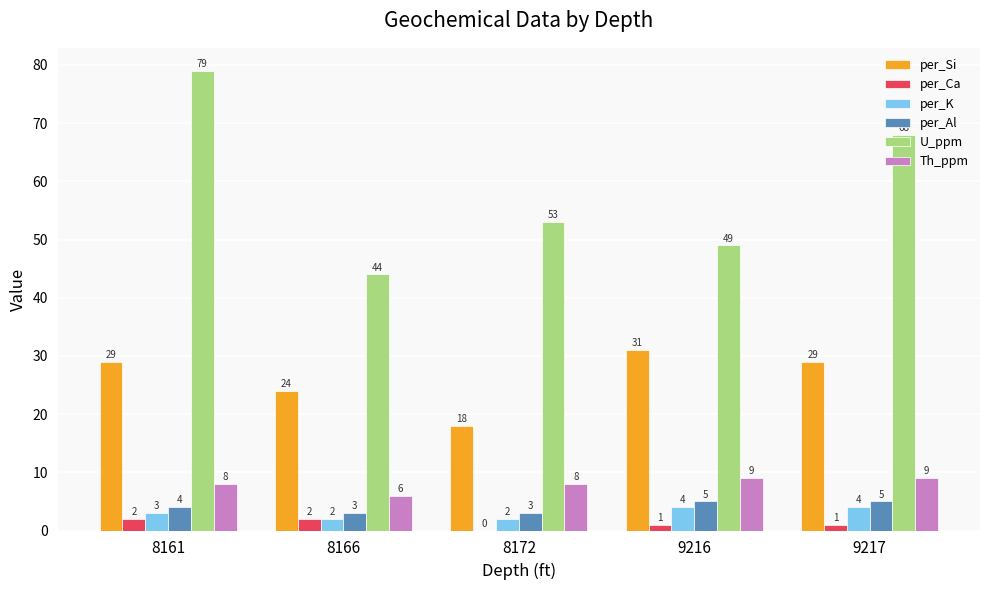

What is the average value of the U_ppm series?

59